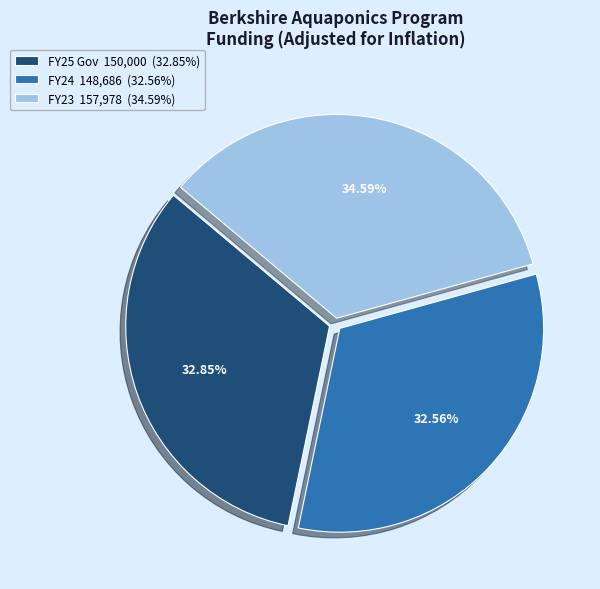

Between FY23 and FY25 Gov, which is larger?

FY23